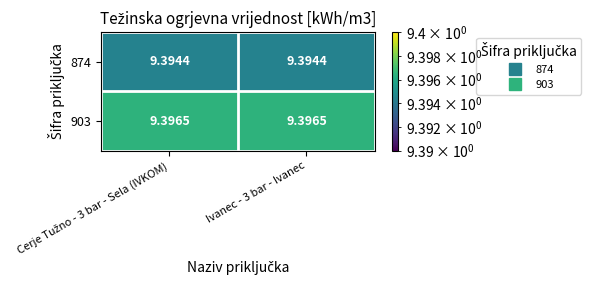

List the series in order of their peak value, highest first.

903, 874